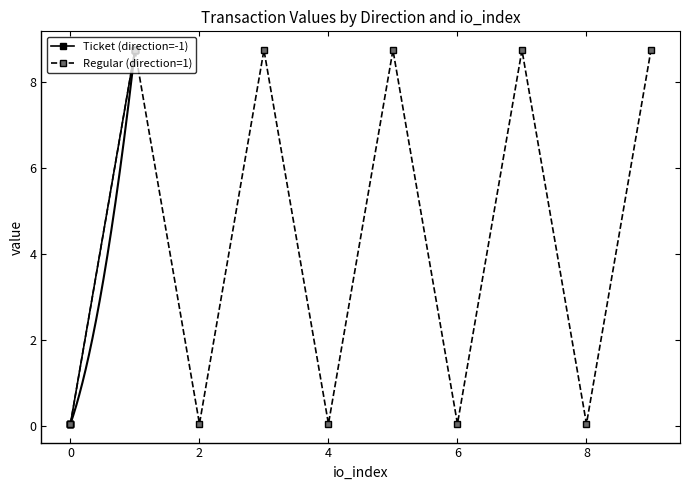

What is the minimum value shown in the chart?

0.1